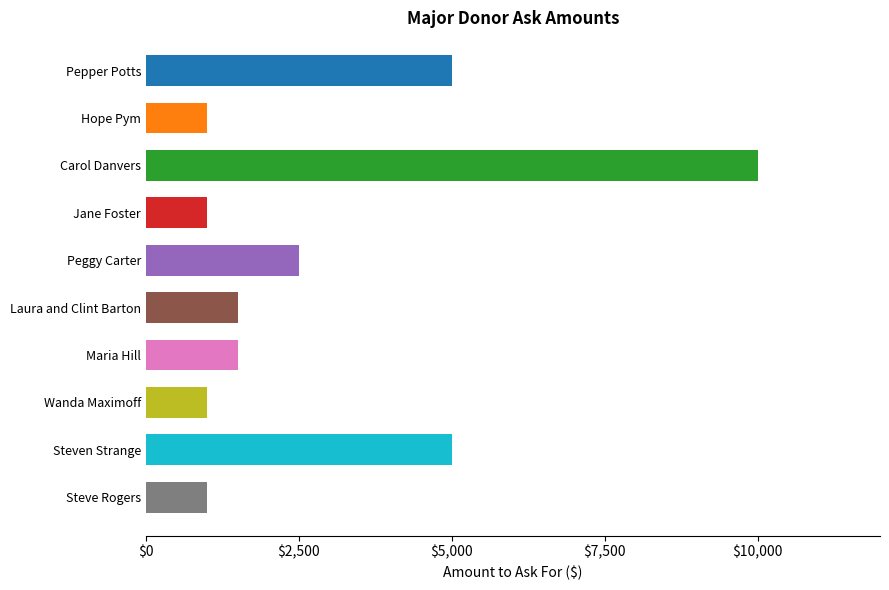

What is the maximum value shown in the chart?

10000